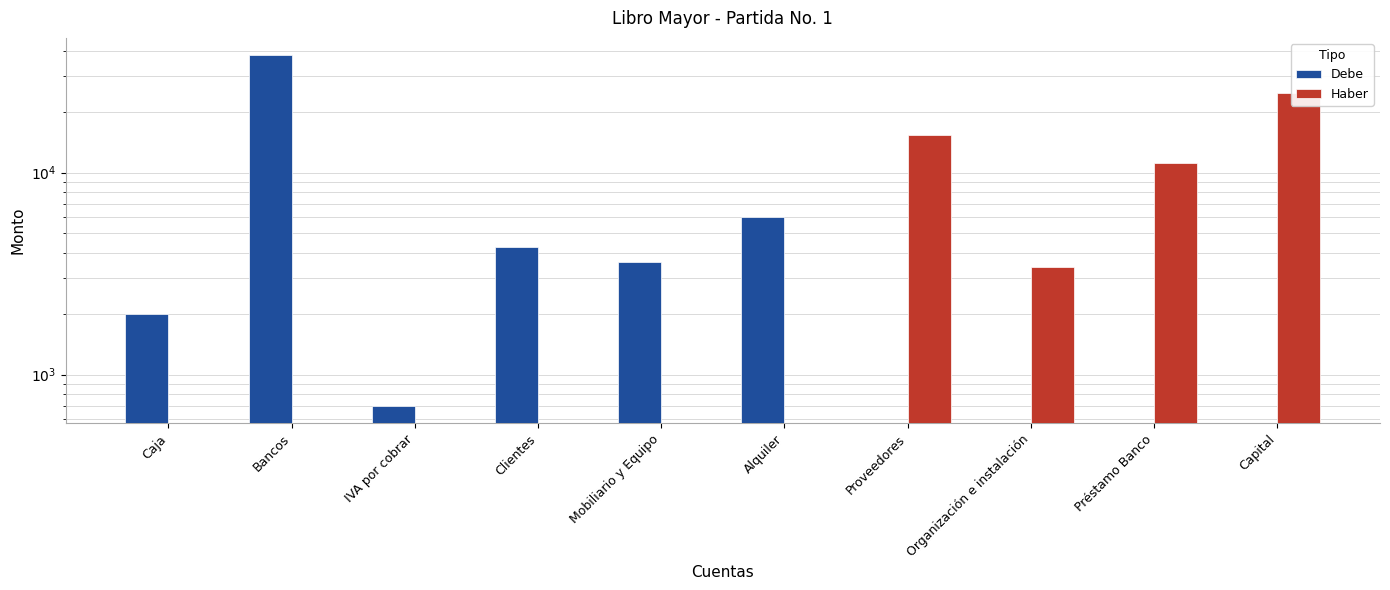

Is the value of Debe at Proveedores greater than the value of Haber at Clientes?

No